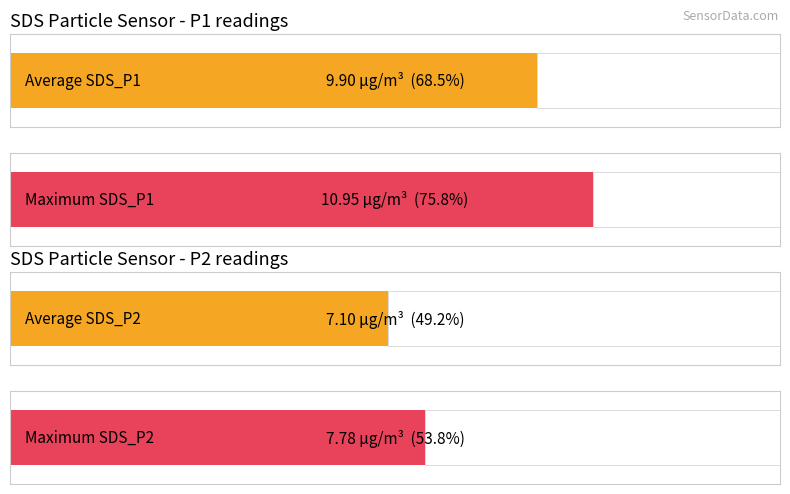

Is the value of SDS_P2 at 00:21 greater than the value of SDS_P1 at 00:00?

No